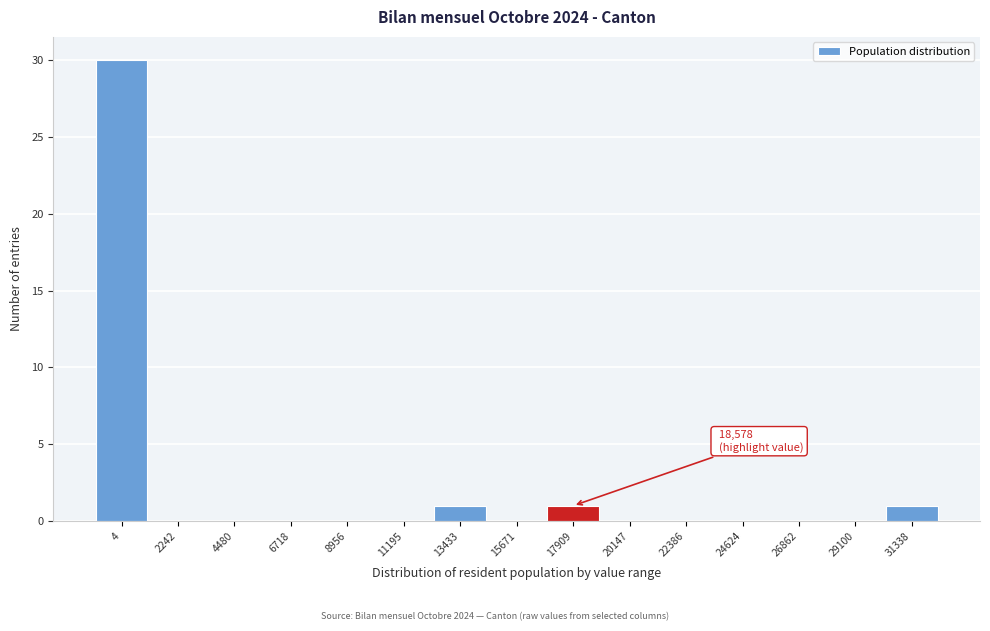

Reading left to right, transcribe all the data shown in this chart.

4=30	2242=0	4480=0	6718=0	8956=0	11195=0	13433=1	15671=0	17909=1	20147=0	22386=0	24624=0	26862=0	29100=0	31338=1